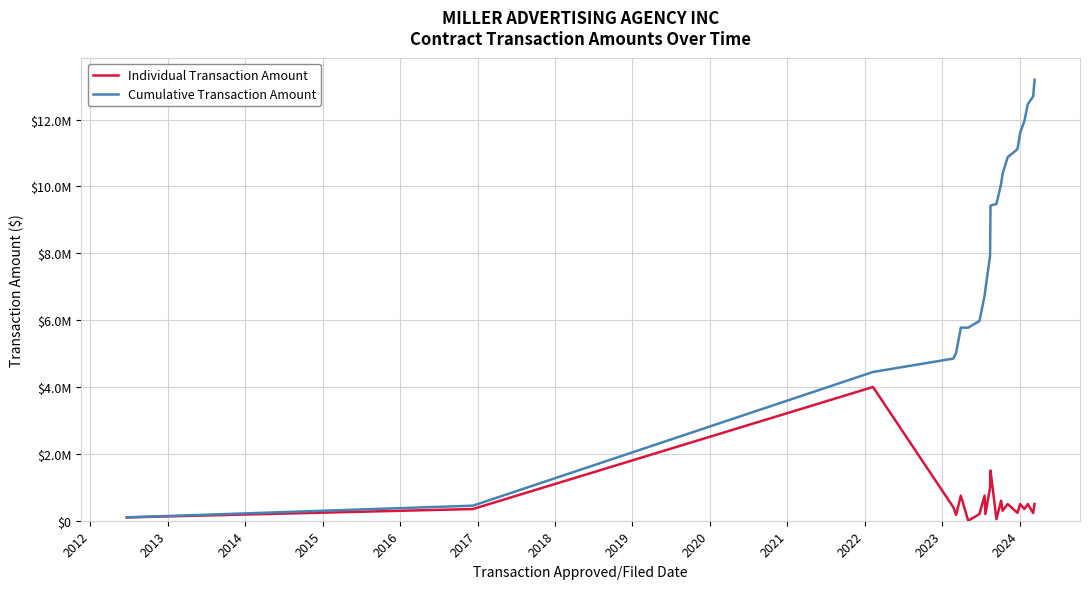

Is this an area chart (filled region under the line)?

No